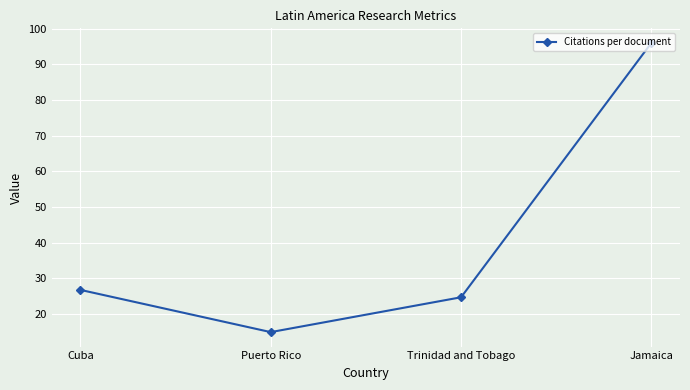

True or false: the data shows 41.3 at Jamaica.

False